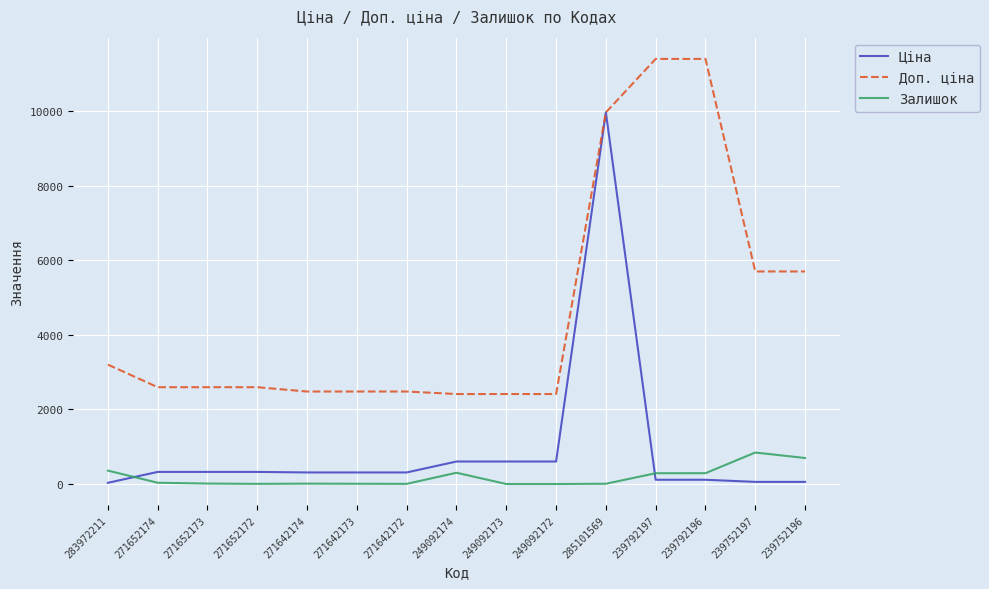

The Залишок series shows 289.0 at 239792197. True or false?

True